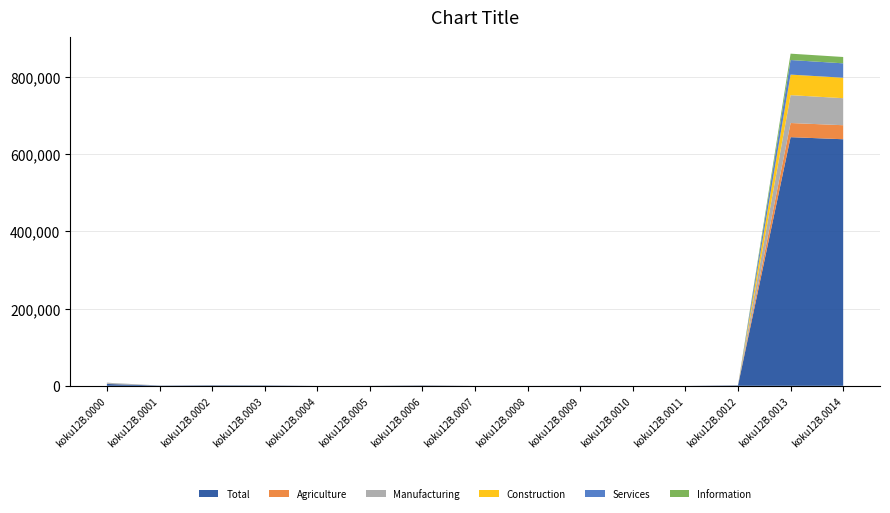

Reading left to right, extract all data points from this chart.

Total: 4800	522	1128	823	23	138	807	32	54	264	18	2	989	644154	638738
Agriculture: 306	4	107	17	1	0	120	0	0	0	1	0	56	36645	36339
Manufacturing: 2127	103	430	532	2	86	417	15	4	12	8	0	518	72159	70031
Construction: 207	36	41	30	1	16	66	0	1	3	0	1	12	53234	53027
Services: 500	75	165	95	6	0	86	1	3	5	0	0	66	37777	37277
Information: 65	8	8	14	1	0	0	8	3	8	1	0	14	16486	16421